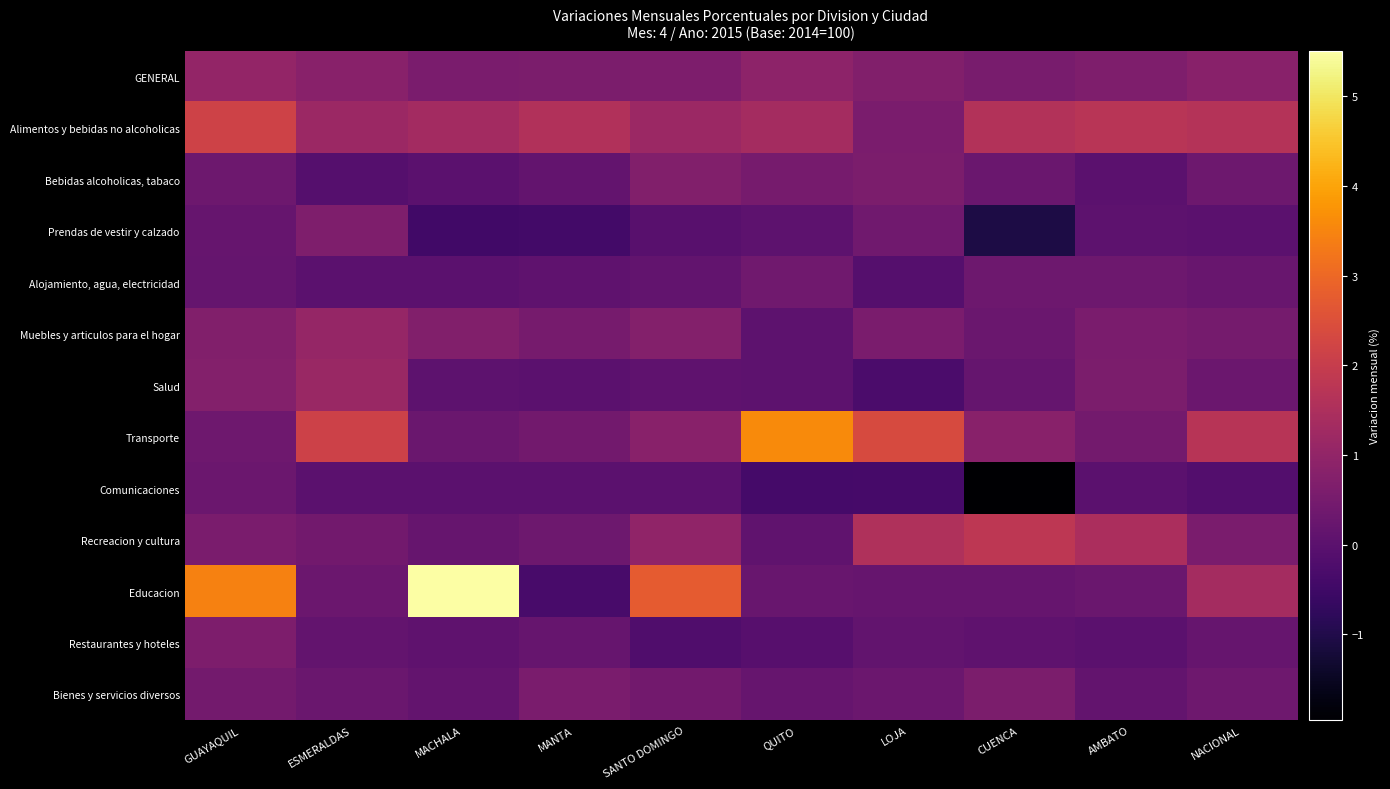

What is the total value across all series at AMBATO?

6.3